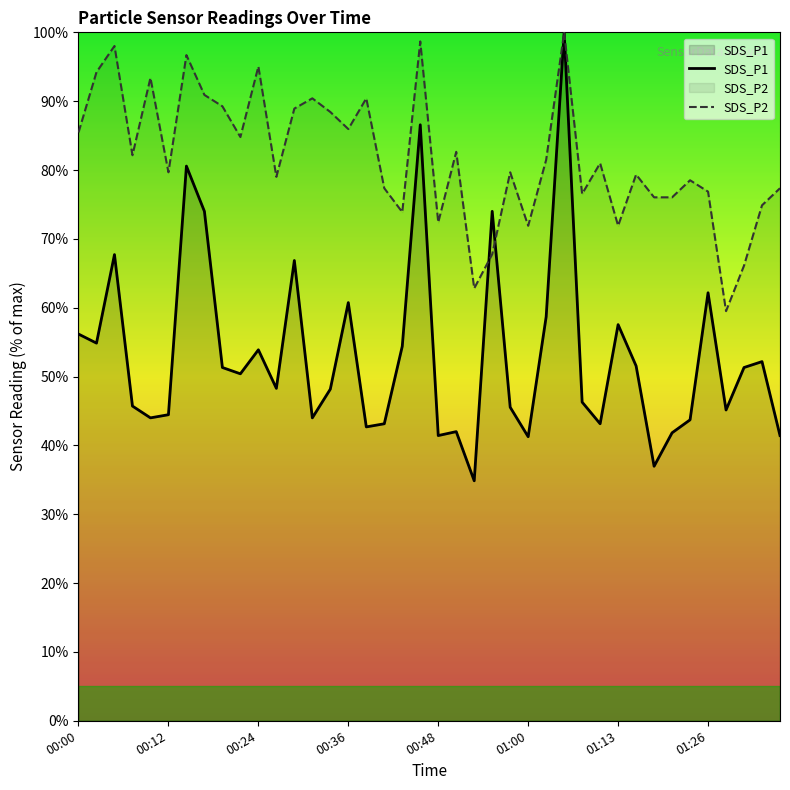

In SDS_P2, how many points are higher than both neighbors (excluding endpoints)?

13